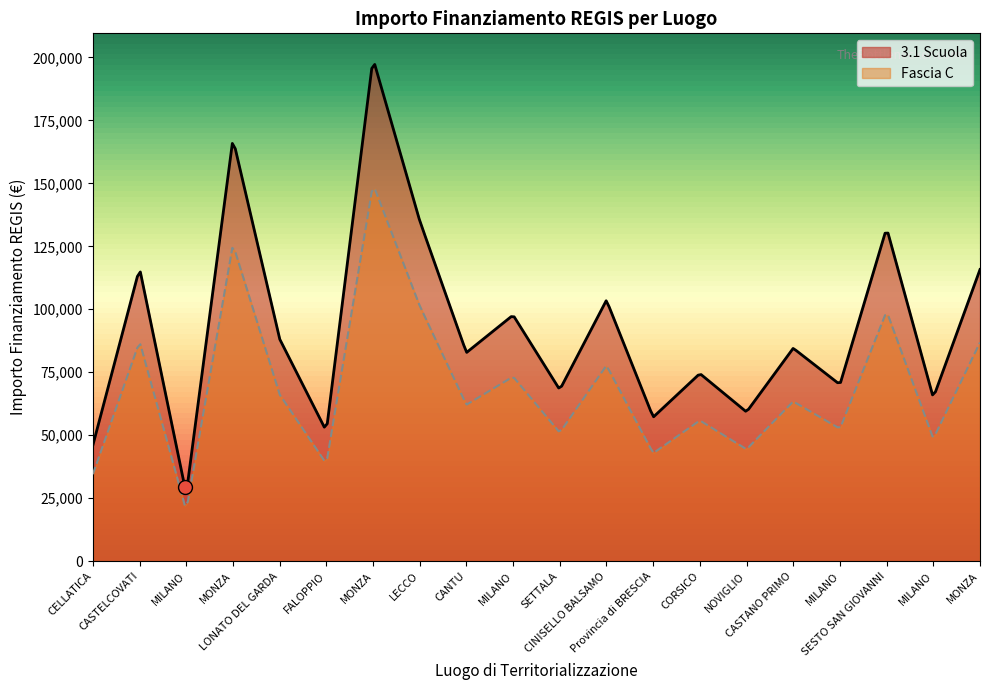

What is the average value of the Fascia C series?

69488.4